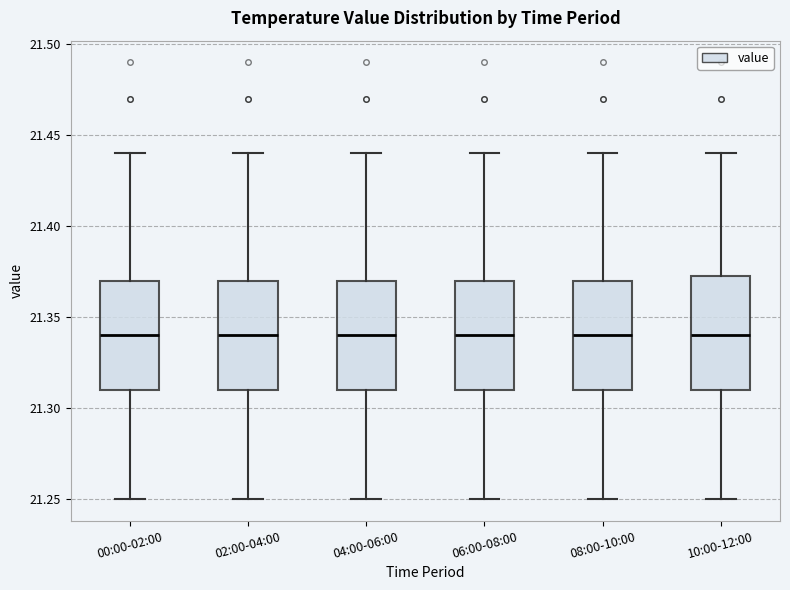

Reading left to right, transcribe this box plot: for each box, give where its median line is, the range the box spans, and where its two whiskers end, as read against the y-axis. The values are not printed on the chart, so give them approximately, as read against the axis.

00:00-02:00: median 21.340, box 21.310 to 21.370, whiskers 21.250 to 21.440
02:00-04:00: median 21.340, box 21.310 to 21.370, whiskers 21.250 to 21.440
04:00-06:00: median 21.340, box 21.310 to 21.370, whiskers 21.250 to 21.440
06:00-08:00: median 21.340, box 21.310 to 21.370, whiskers 21.250 to 21.440
08:00-10:00: median 21.340, box 21.310 to 21.370, whiskers 21.250 to 21.440
10:00-12:00: median 21.340, box 21.310 to 21.375, whiskers 21.250 to 21.440